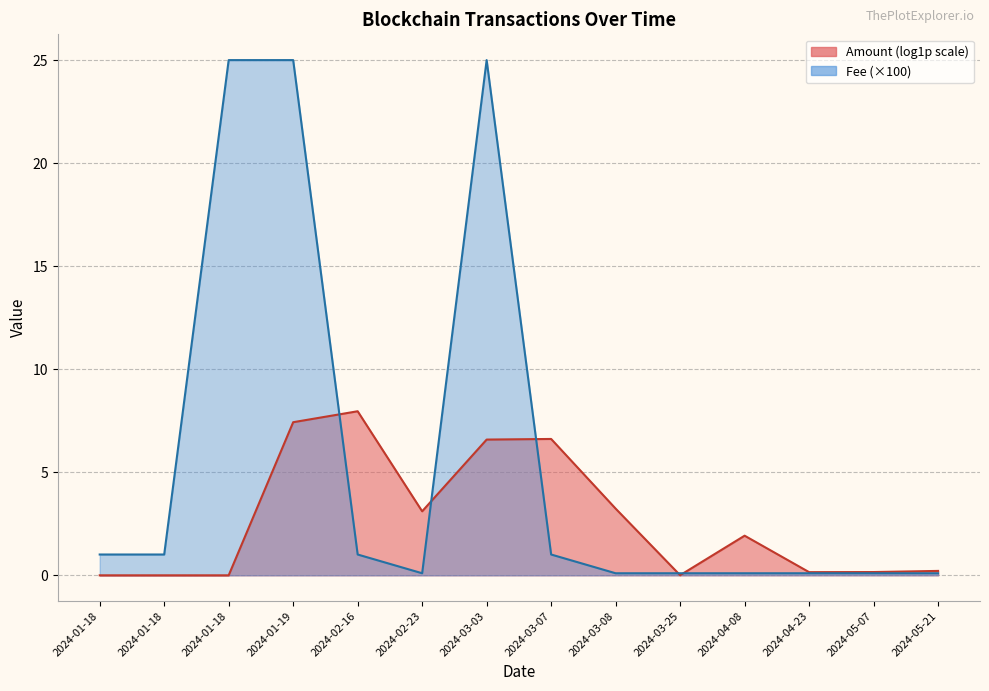

How many data points does each series have?

14